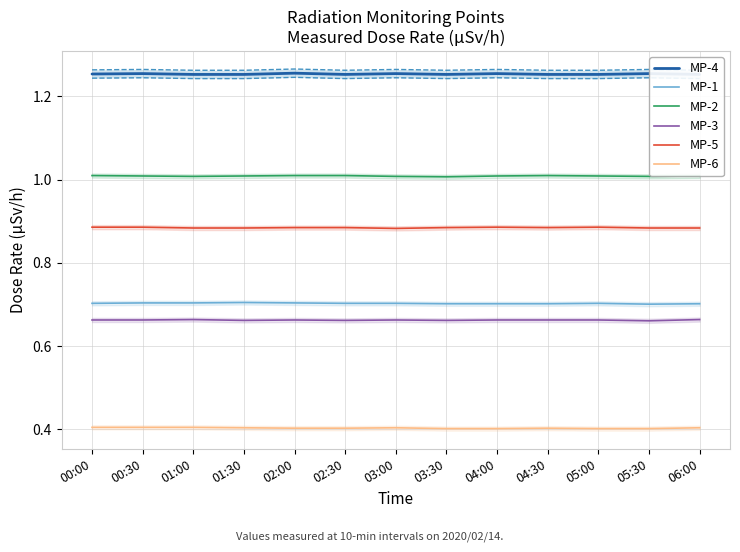

True or false: MP-2 and MP-6 cross at least once.

False